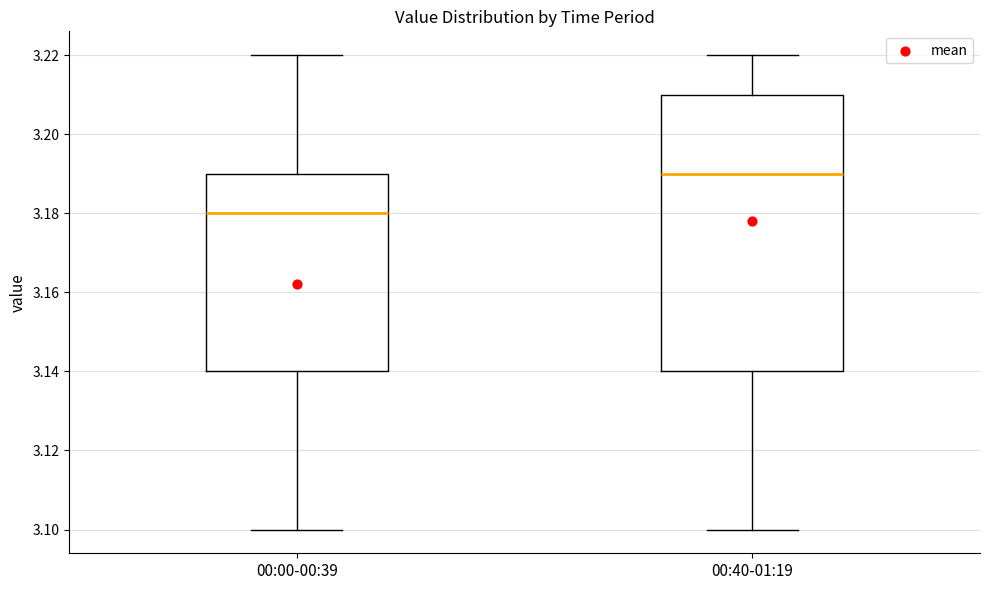

Reading left to right, transcribe this box plot: for each box, give where its median line is, the range the box spans, and where its two whiskers end, as read against the y-axis. The values are not printed on the chart, so give them approximately, as read against the axis.

00:00-00:39: median 3.18, box 3.14 to 3.19, whiskers 3.10 to 3.22
00:40-01:19: median 3.19, box 3.14 to 3.21, whiskers 3.10 to 3.22